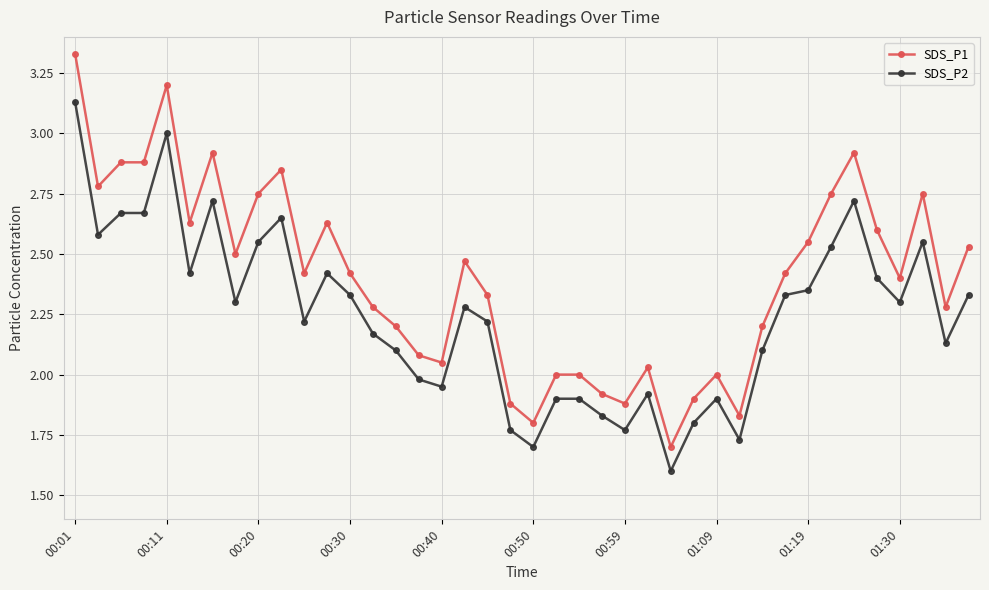

List the series in order of their peak value, highest first.

SDS_P1, SDS_P2